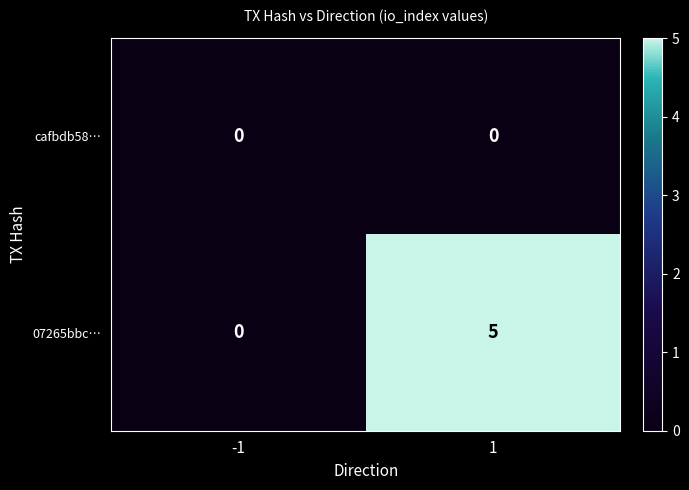

List the series in order of their overall mean, highest first.

07265bbc…, cafbdb58…